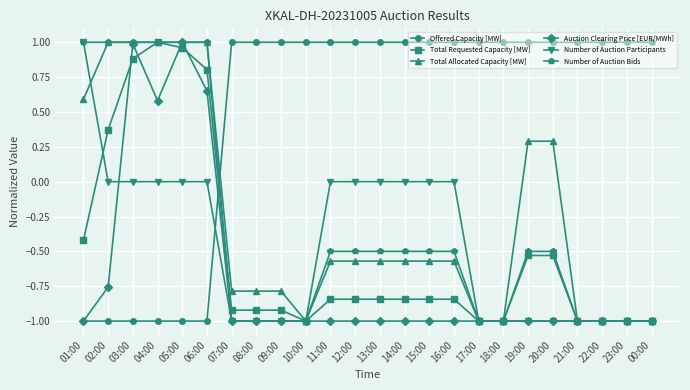

The value of Total Allocated Capacity [MW] at 08:00 is -0.8. True or false?

True